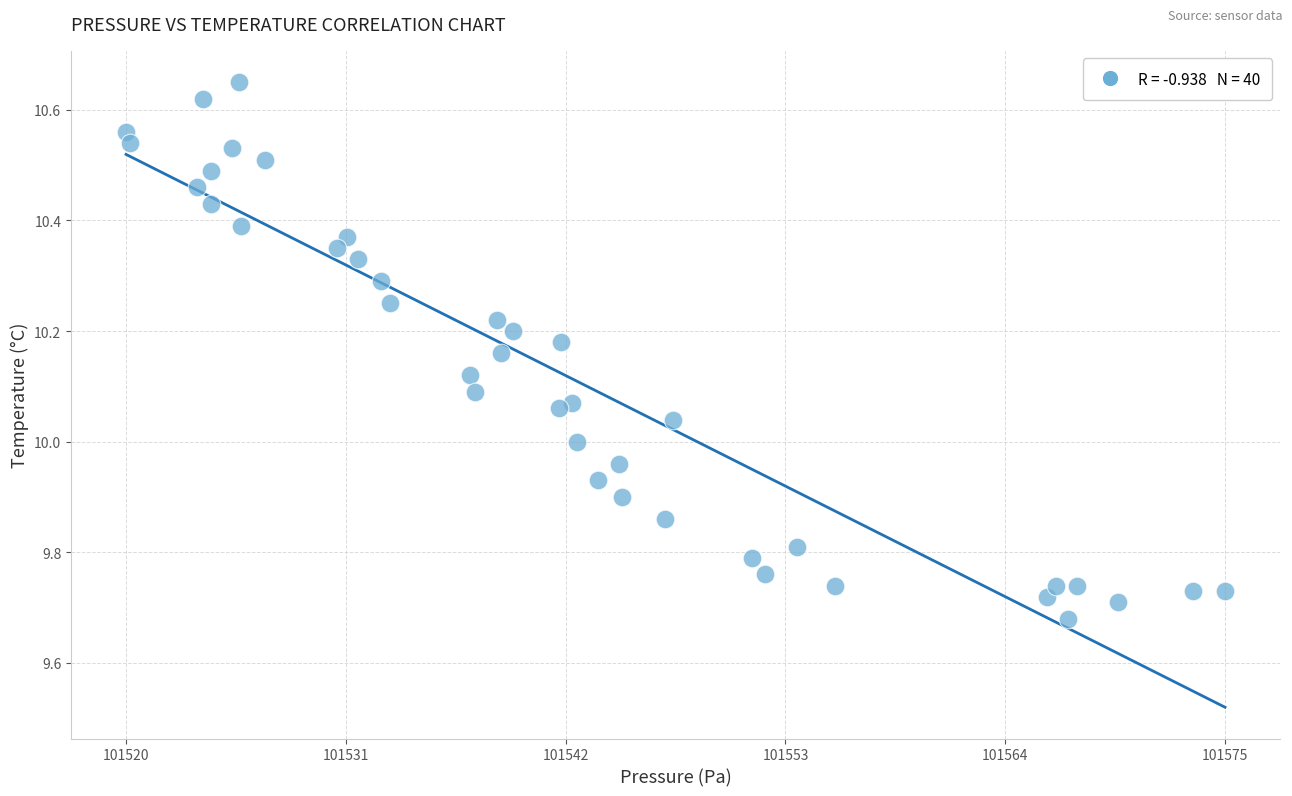

What is the range of Y values (max minus min)?

1.0